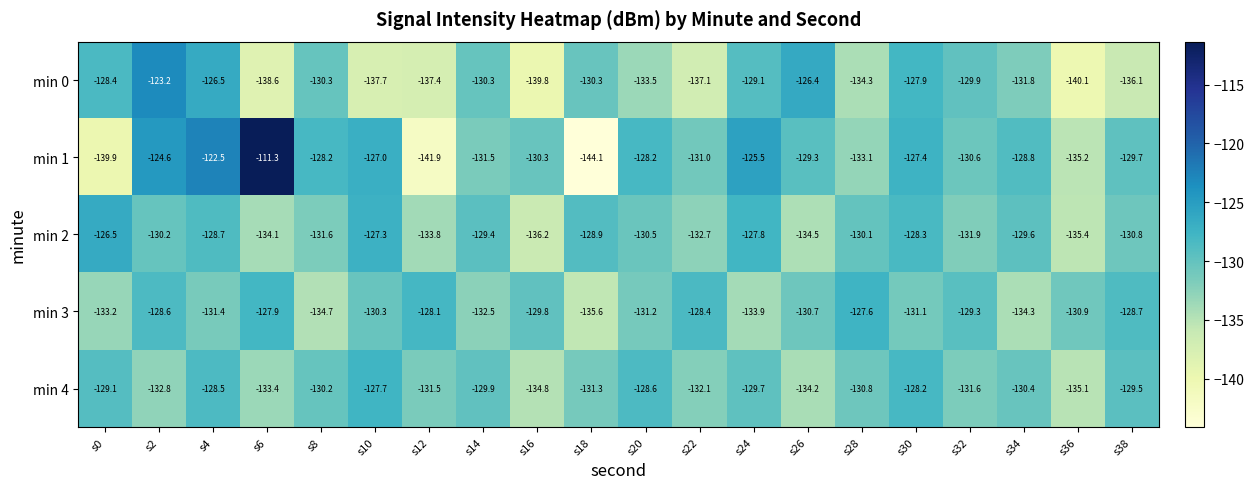

What is the sum of the min 4 values at s0 and s14?

-259.0